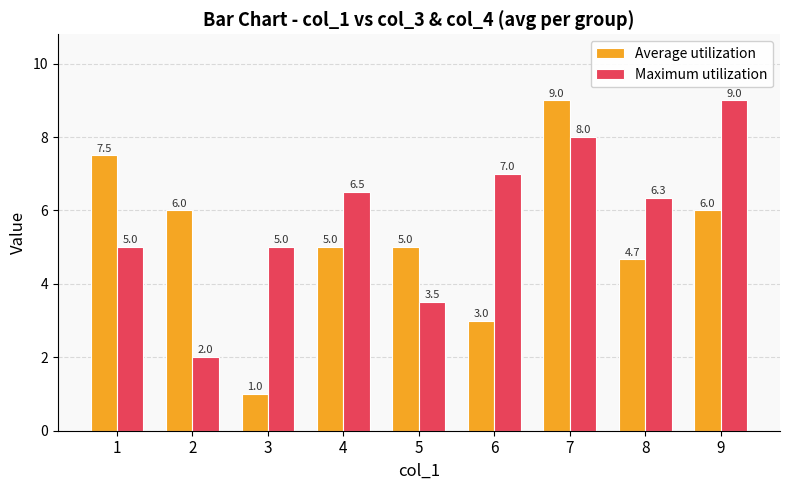

Reading left to right, extract all data points from this chart.

Average utilization: 7.5	6.0	1.0	5.0	5.0	3.0	9.0	4.7	6.0
Maximum utilization: 5.0	2.0	5.0	6.5	3.5	7.0	8.0	6.3	9.0